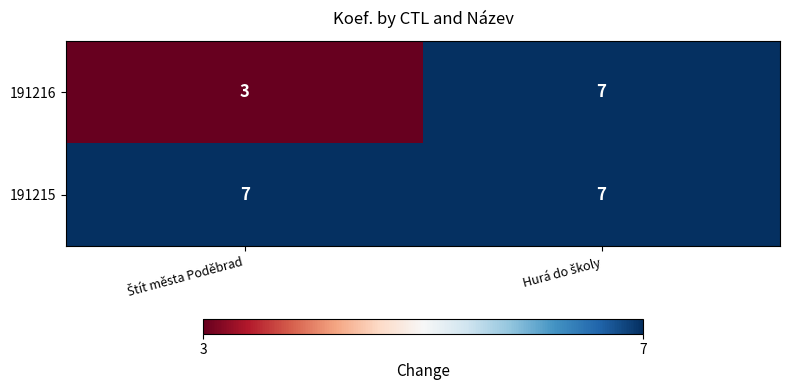

List the series in order of their overall mean, lowest first.

191216, 191215